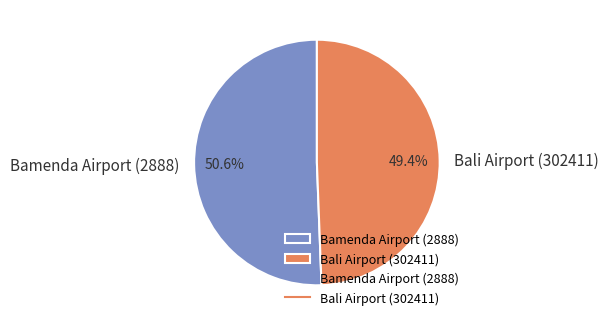

What is the ratio of the value at Bali Airport (302411) to the value at Bamenda Airport (2888)?

1.0